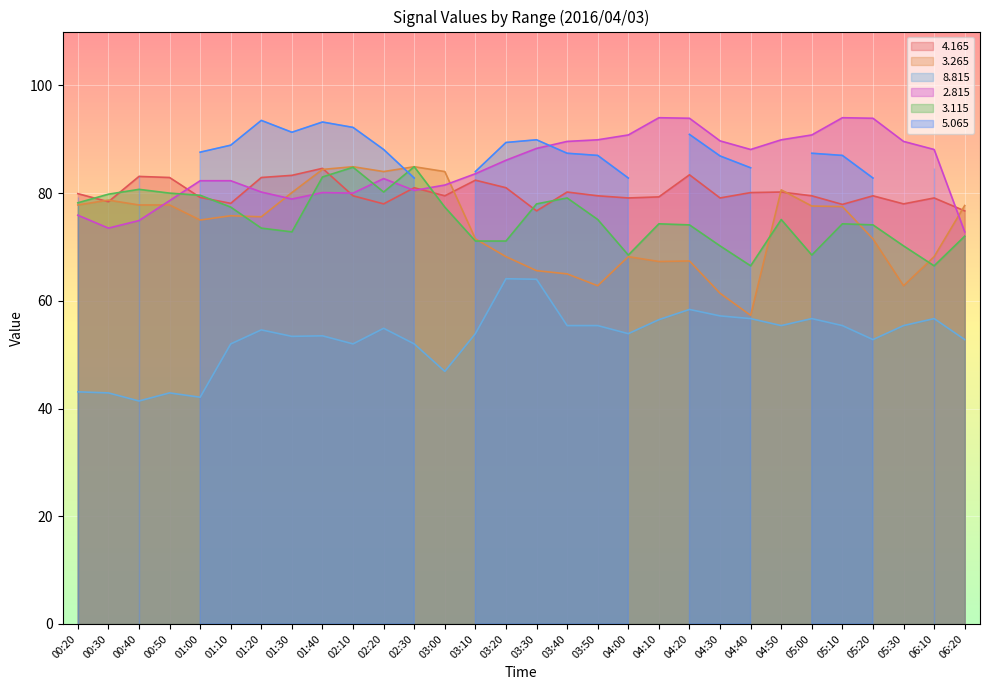

True or false:   2.815 and   3.115 intersect in this chart.

True